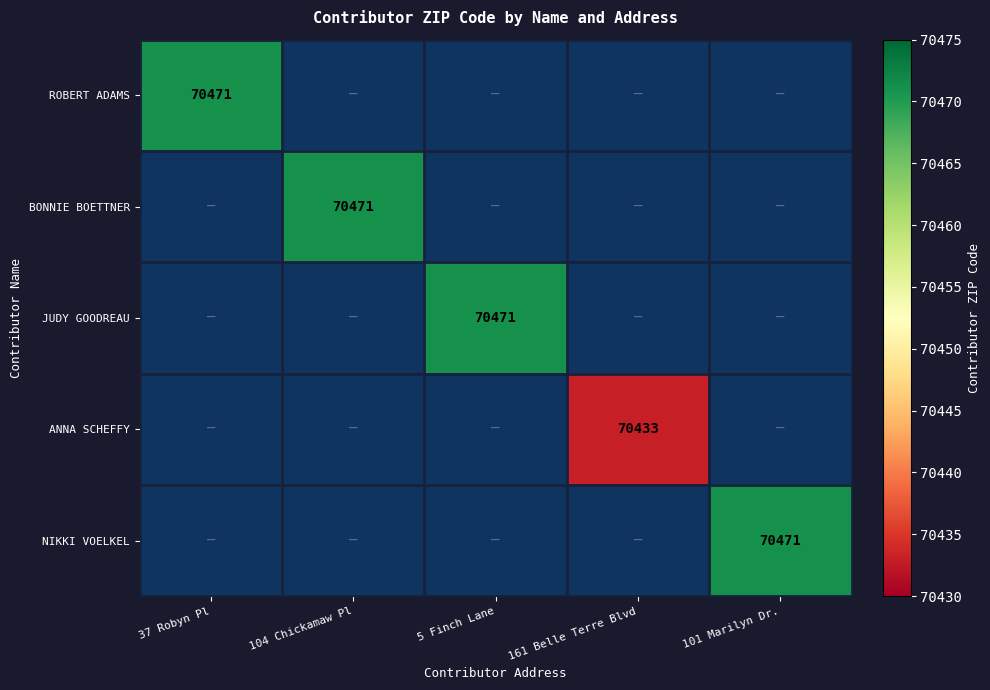

True or false: NIKKI VOELKEL has a value of 45677 at 101 Marilyn Dr..

False